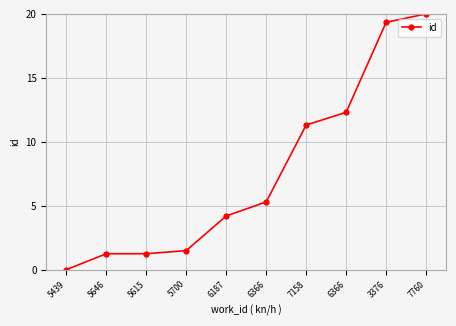

What is the label of the 6th point from the left?

6366